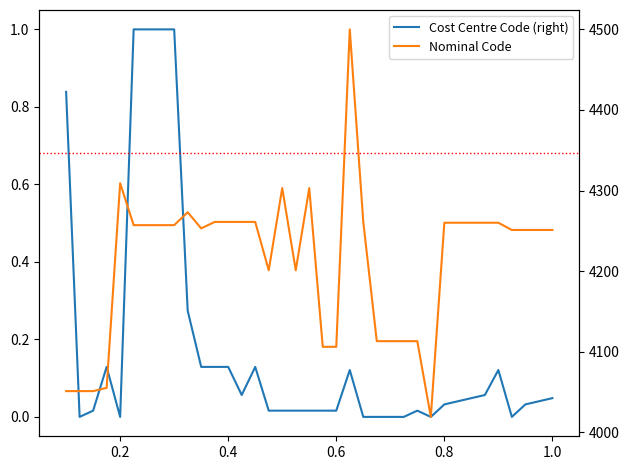

Which series has the widest spread of values?

Cost Centre Code (right)